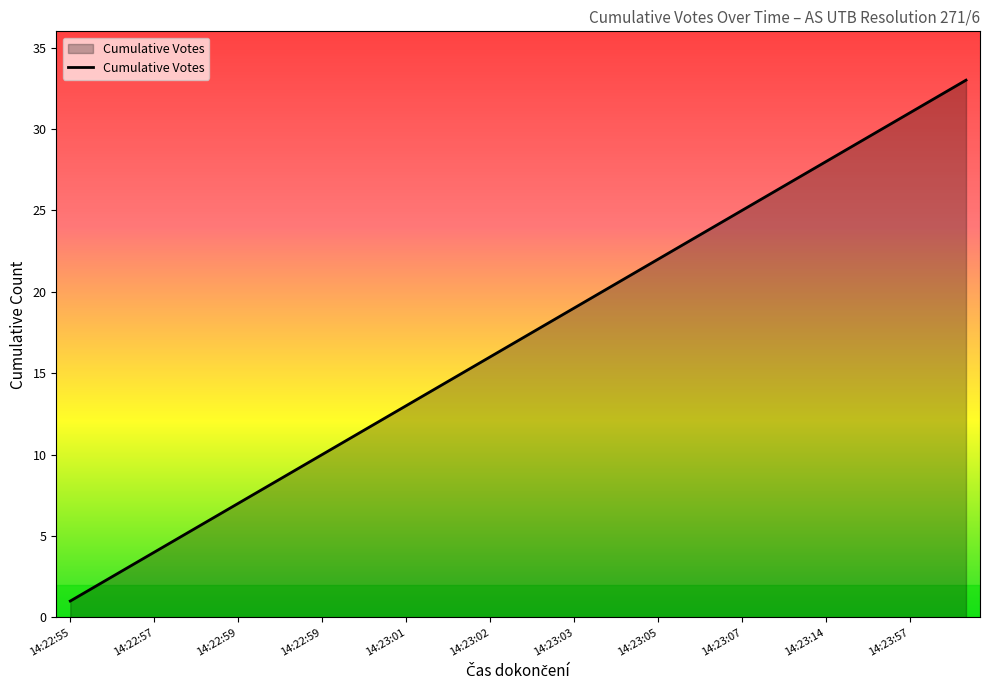

How many series are shown in this chart?

1